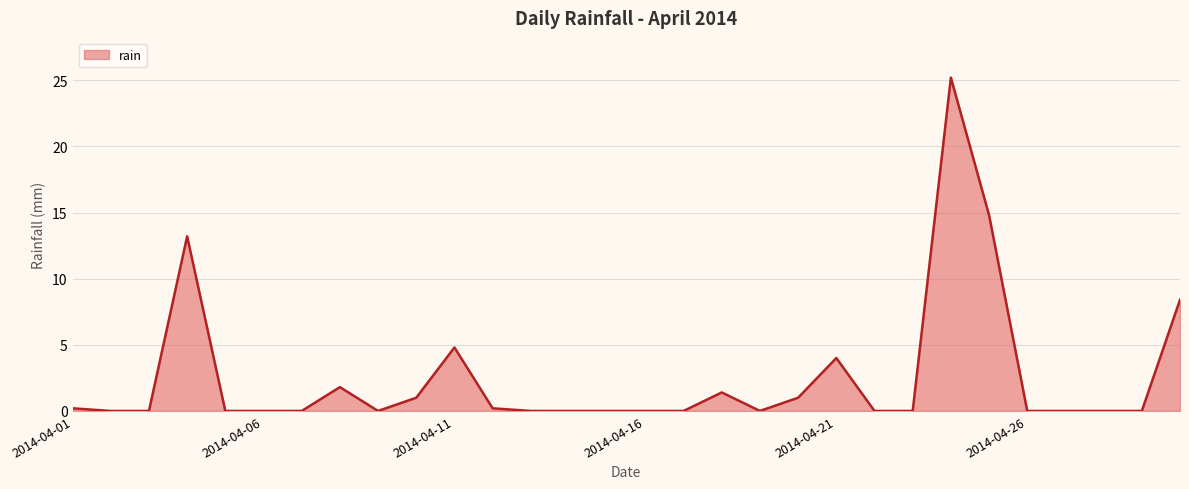

What is the maximum value shown in the chart?

25.2